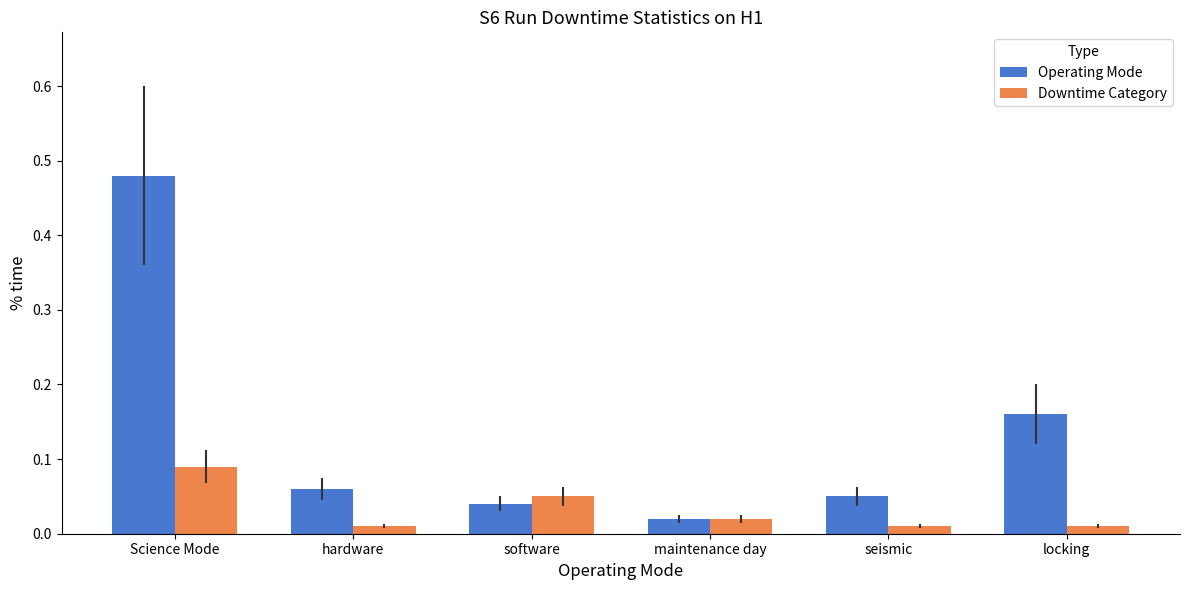

At which label is Operating Mode closest to 0?

maintenance day